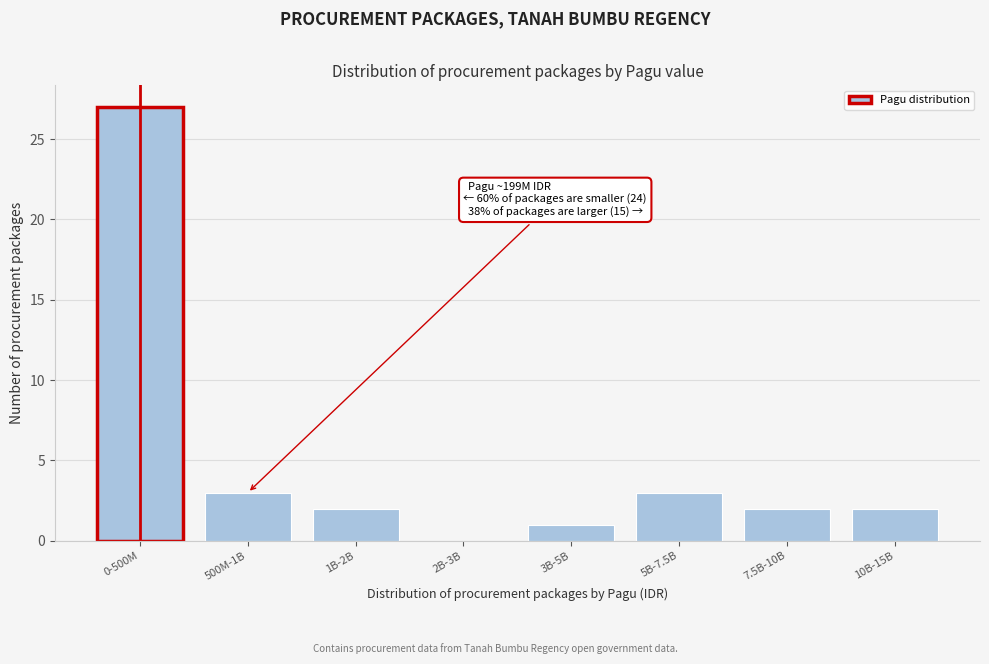

Reading left to right, transcribe all the data shown in this chart.

0-500M=27	500M-1B=3	1B-2B=2	2B-3B=0	3B-5B=1	5B-7.5B=3	7.5B-10B=2	10B-15B=2